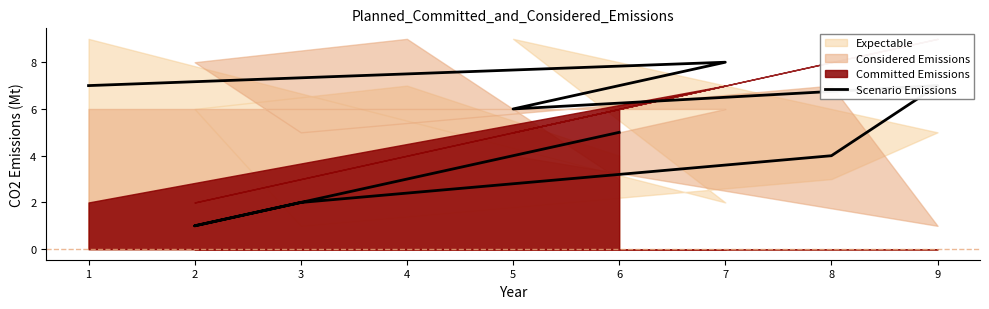

Reading left to right, extract all data points from this chart.

1=7	7=8	5=6	9=7	8=4	3=2	2=1	4=3	6=5